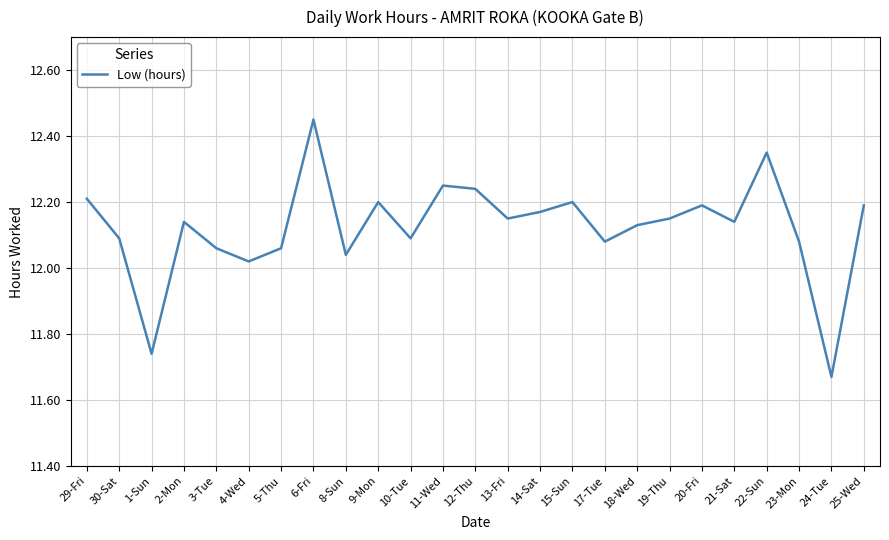

Approximately how many times larger is the value at 3-Tue compared to 12-Thu?

1.0